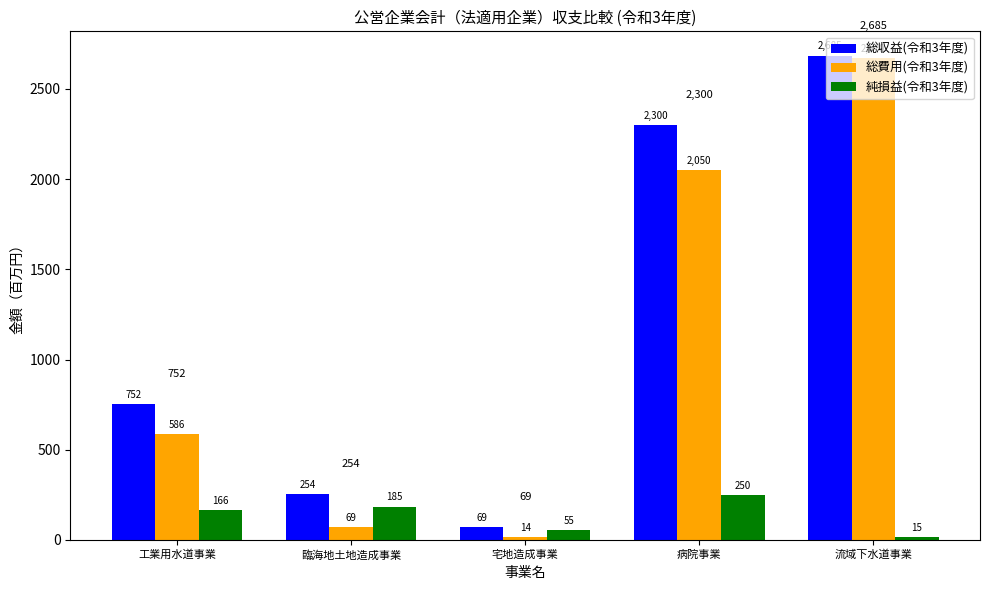

Reading right to left, transcribe all the data shown in this chart.

総収益(令和3年度): 流域下水道事業=2685	病院事業=2300	宅地造成事業=69	臨海地土地造成事業=254	工業用水道事業=752
総費用(令和3年度): 流域下水道事業=2670	病院事業=2050	宅地造成事業=14	臨海地土地造成事業=69	工業用水道事業=586
純損益(令和3年度): 流域下水道事業=15	病院事業=250	宅地造成事業=55	臨海地土地造成事業=185	工業用水道事業=166